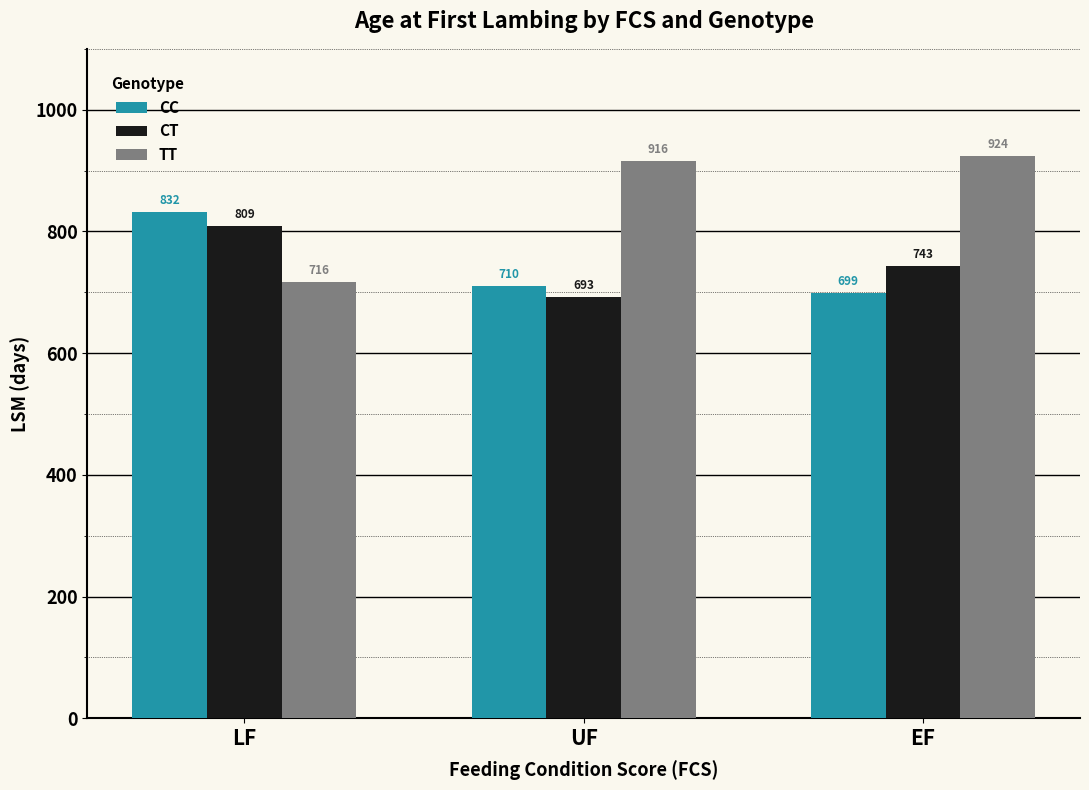

What is the sum of all TT values?

2556.1